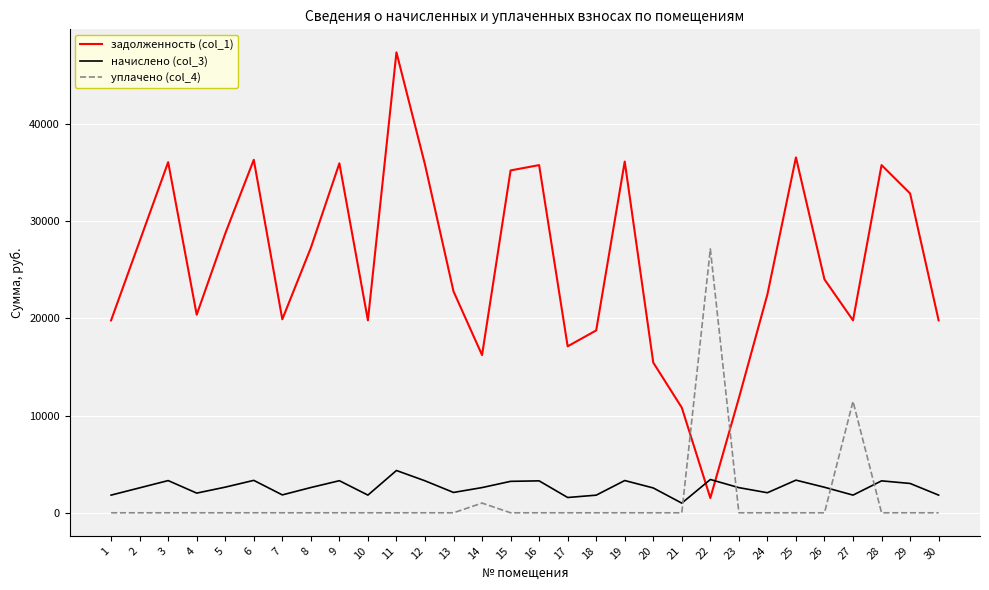

True or false: уплачено (col_4) and задолженность (col_1) cross at least once.

True